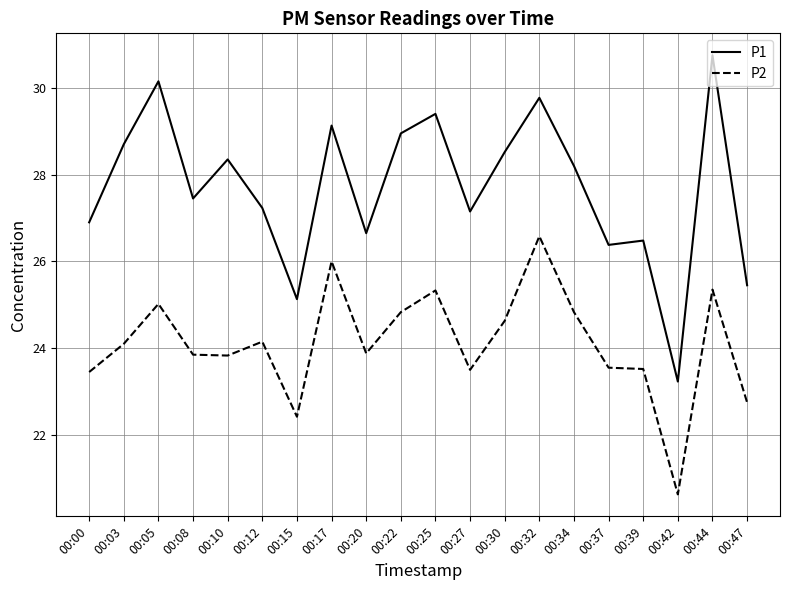

What is the lowest value of the P1 series?

23.2